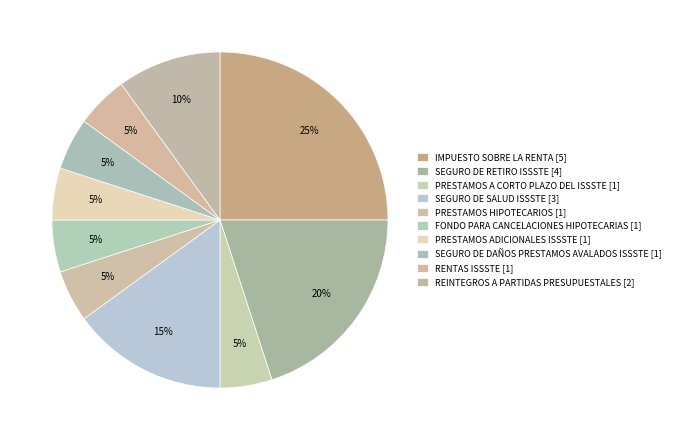

How many segments does this pie chart have?

10